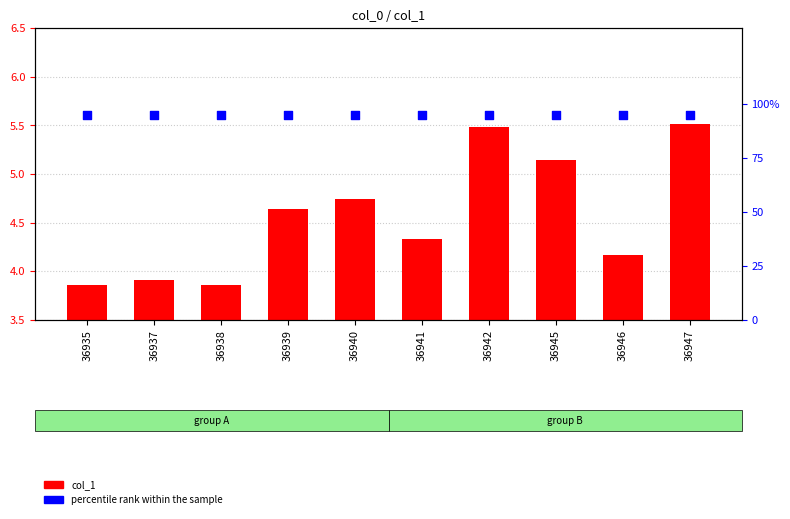

Which series contains the highest Y value?

col_1